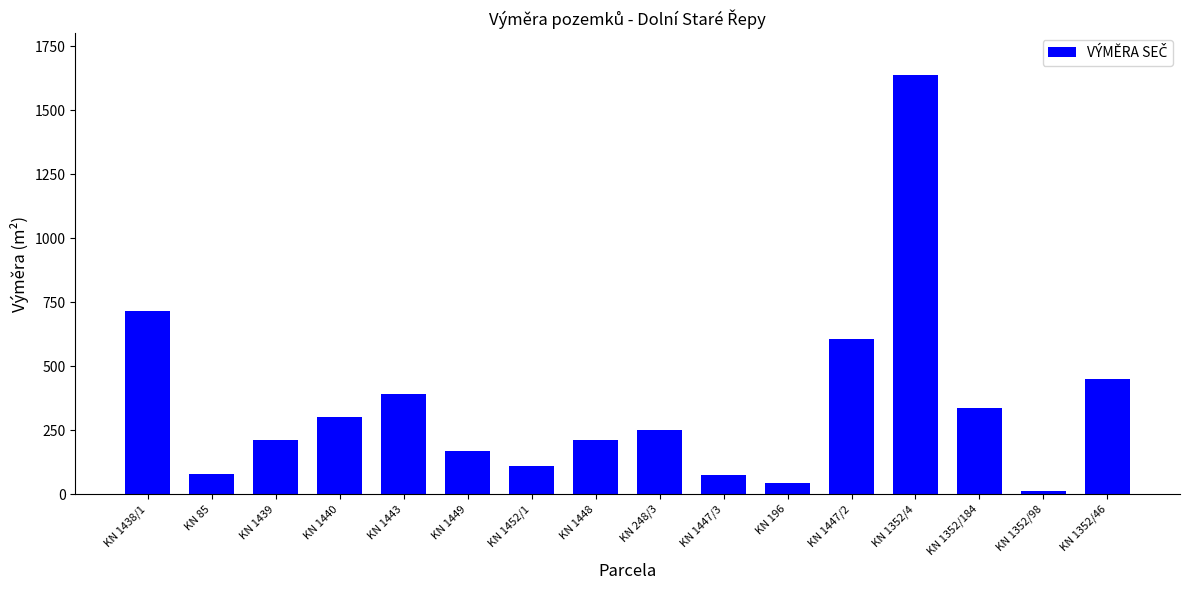

What is the maximum value shown in the chart?

1638